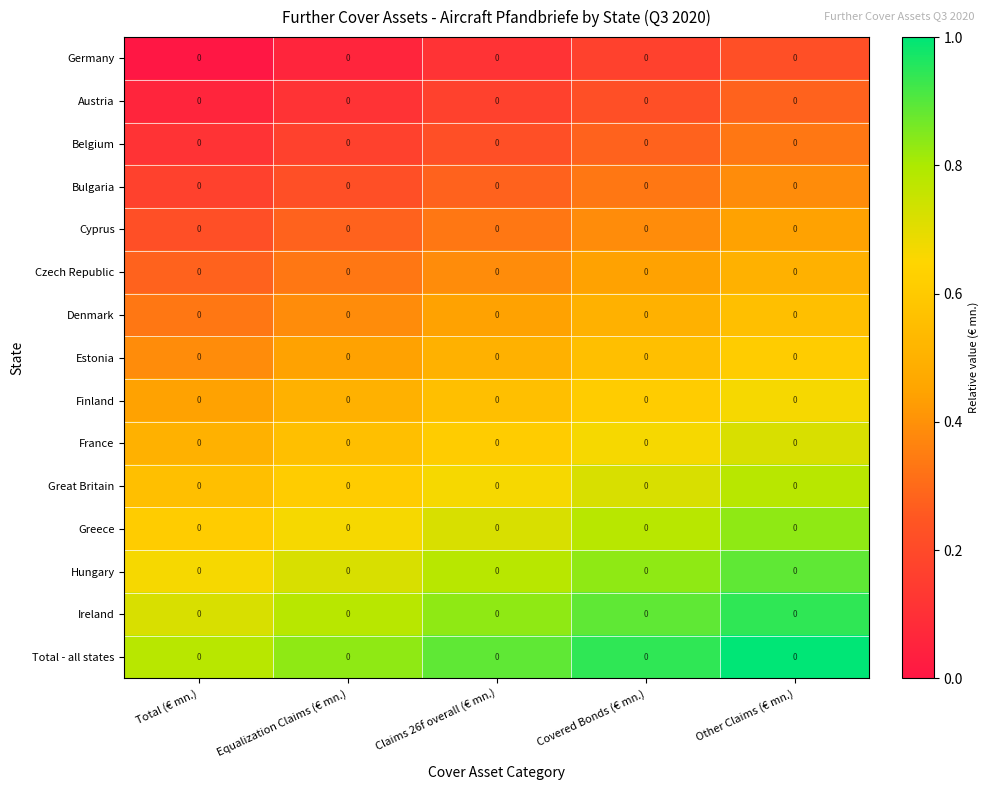

Reading left to right, list all the values displayed in this chart.

Germany: Total (€ mn.)=0.0	Equalization Claims (€ mn.)=0.0	Claims 26f overall (€ mn.)=0.0	Covered Bonds (€ mn.)=0.0	Other Claims (€ mn.)=0.0
Austria: Total (€ mn.)=0.0	Equalization Claims (€ mn.)=0.0	Claims 26f overall (€ mn.)=0.0	Covered Bonds (€ mn.)=0.0	Other Claims (€ mn.)=0.0
Belgium: Total (€ mn.)=0.0	Equalization Claims (€ mn.)=0.0	Claims 26f overall (€ mn.)=0.0	Covered Bonds (€ mn.)=0.0	Other Claims (€ mn.)=0.0
Bulgaria: Total (€ mn.)=0.0	Equalization Claims (€ mn.)=0.0	Claims 26f overall (€ mn.)=0.0	Covered Bonds (€ mn.)=0.0	Other Claims (€ mn.)=0.0
Cyprus: Total (€ mn.)=0.0	Equalization Claims (€ mn.)=0.0	Claims 26f overall (€ mn.)=0.0	Covered Bonds (€ mn.)=0.0	Other Claims (€ mn.)=0.0
Czech Republic: Total (€ mn.)=0.0	Equalization Claims (€ mn.)=0.0	Claims 26f overall (€ mn.)=0.0	Covered Bonds (€ mn.)=0.0	Other Claims (€ mn.)=0.0
Denmark: Total (€ mn.)=0.0	Equalization Claims (€ mn.)=0.0	Claims 26f overall (€ mn.)=0.0	Covered Bonds (€ mn.)=0.0	Other Claims (€ mn.)=0.0
Estonia: Total (€ mn.)=0.0	Equalization Claims (€ mn.)=0.0	Claims 26f overall (€ mn.)=0.0	Covered Bonds (€ mn.)=0.0	Other Claims (€ mn.)=0.0
Finland: Total (€ mn.)=0.0	Equalization Claims (€ mn.)=0.0	Claims 26f overall (€ mn.)=0.0	Covered Bonds (€ mn.)=0.0	Other Claims (€ mn.)=0.0
France: Total (€ mn.)=0.0	Equalization Claims (€ mn.)=0.0	Claims 26f overall (€ mn.)=0.0	Covered Bonds (€ mn.)=0.0	Other Claims (€ mn.)=0.0
Great Britain: Total (€ mn.)=0.0	Equalization Claims (€ mn.)=0.0	Claims 26f overall (€ mn.)=0.0	Covered Bonds (€ mn.)=0.0	Other Claims (€ mn.)=0.0
Greece: Total (€ mn.)=0.0	Equalization Claims (€ mn.)=0.0	Claims 26f overall (€ mn.)=0.0	Covered Bonds (€ mn.)=0.0	Other Claims (€ mn.)=0.0
Hungary: Total (€ mn.)=0.0	Equalization Claims (€ mn.)=0.0	Claims 26f overall (€ mn.)=0.0	Covered Bonds (€ mn.)=0.0	Other Claims (€ mn.)=0.0
Ireland: Total (€ mn.)=0.0	Equalization Claims (€ mn.)=0.0	Claims 26f overall (€ mn.)=0.0	Covered Bonds (€ mn.)=0.0	Other Claims (€ mn.)=0.0
Total - all states: Total (€ mn.)=0.0	Equalization Claims (€ mn.)=0.0	Claims 26f overall (€ mn.)=0.0	Covered Bonds (€ mn.)=0.0	Other Claims (€ mn.)=0.0